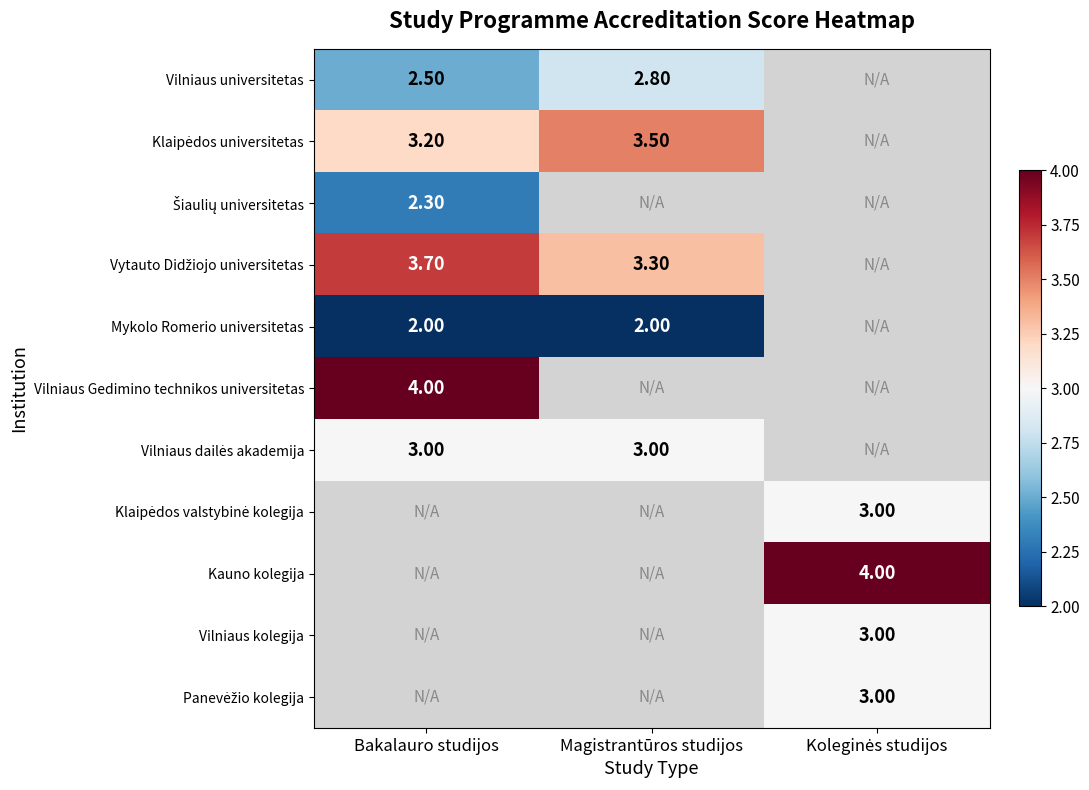

How many values in the Panevėžio kolegija series exceed 0?

1